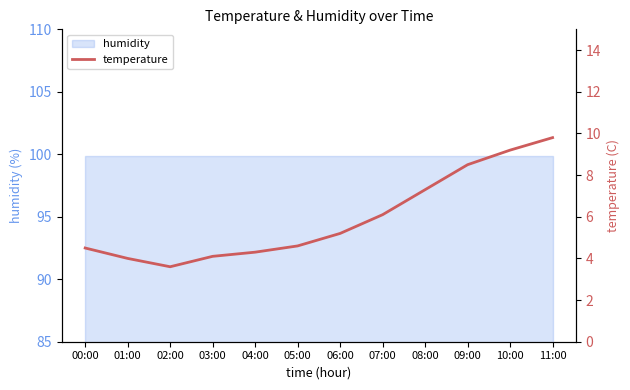

List the labels in order of value, smallest first.

02:00, 01:00, 03:00, 04:00, 00:00, 05:00, 06:00, 07:00, 08:00, 09:00, 10:00, 11:00